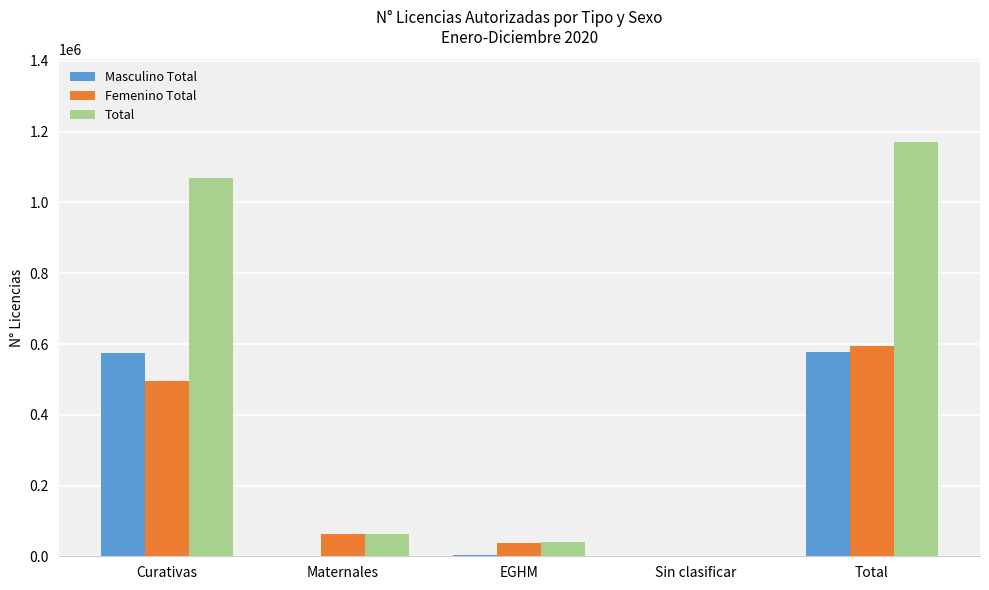

The Femenino Total series shows 36216 at EGHM. True or false?

True